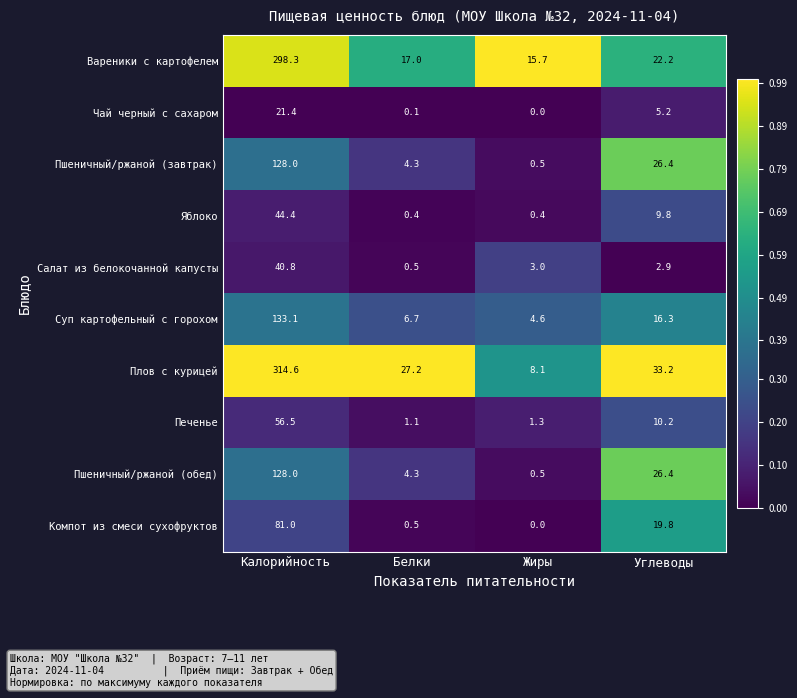

How many data points in Вареники с картофелем are less than 22?

2